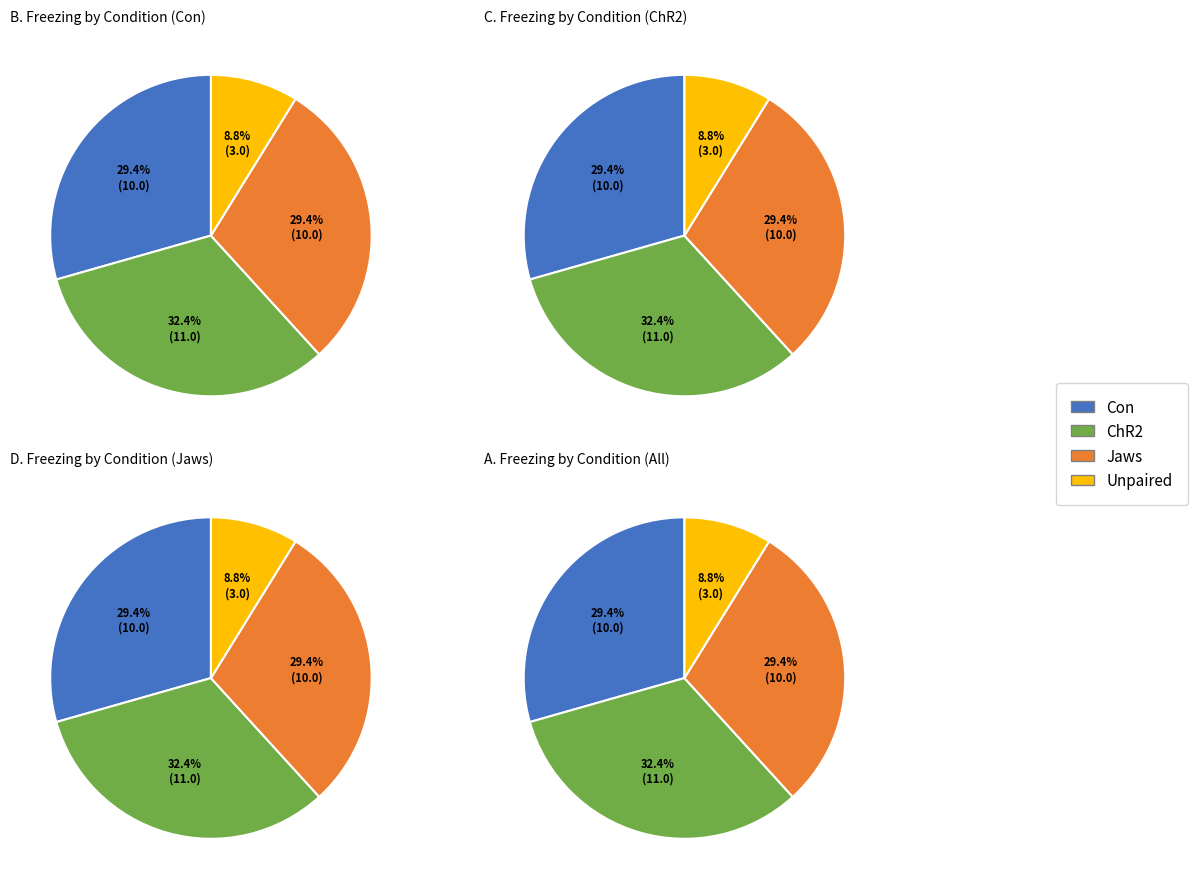

Is there any slice that represents more than half of the pie?

No